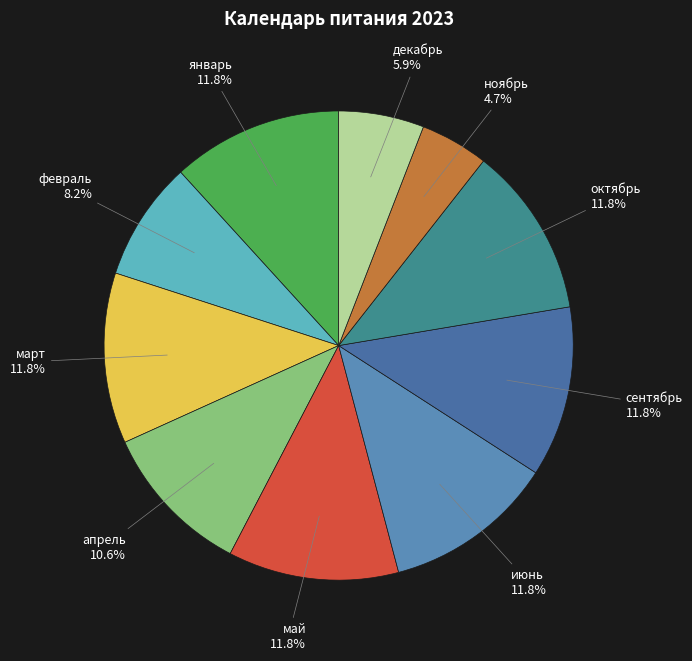

What is the ratio of the value at ноябрь to the value at декабрь?

0.8